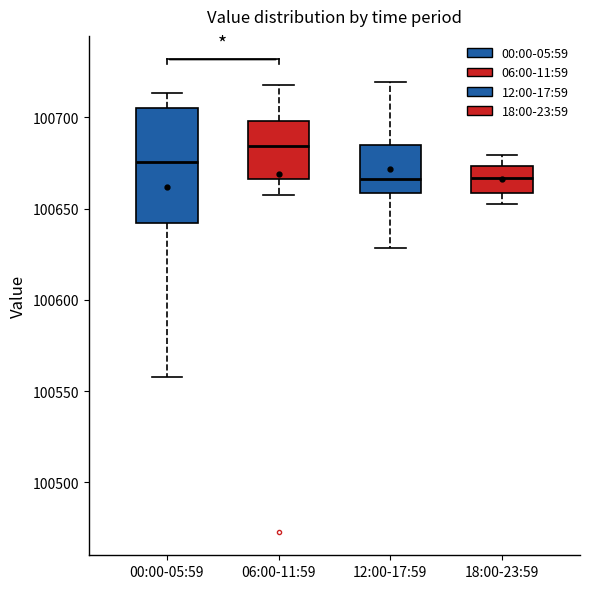

Reading left to right, read every box against the y-axis: the position of its median line, the range the box covers, and the ends of its whiskers. The values are not printed on the chart, so give them approximately, as read against the axis.

00:00-05:59: median 100675, box 100640 to 100705, whiskers 100555 to 100715
06:00-11:59: median 100685, box 100665 to 100700, whiskers 100660 to 100720
12:00-17:59: median 100665, box 100660 to 100685, whiskers 100630 to 100720
18:00-23:59: median 100665, box 100660 to 100675, whiskers 100650 to 100680